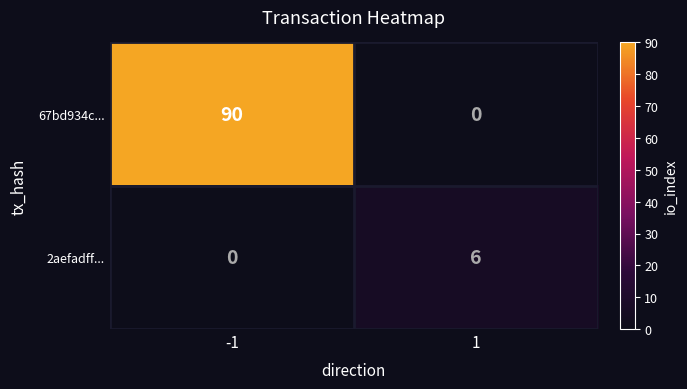

The 67bd934c... series shows 35 at 1. True or false?

False